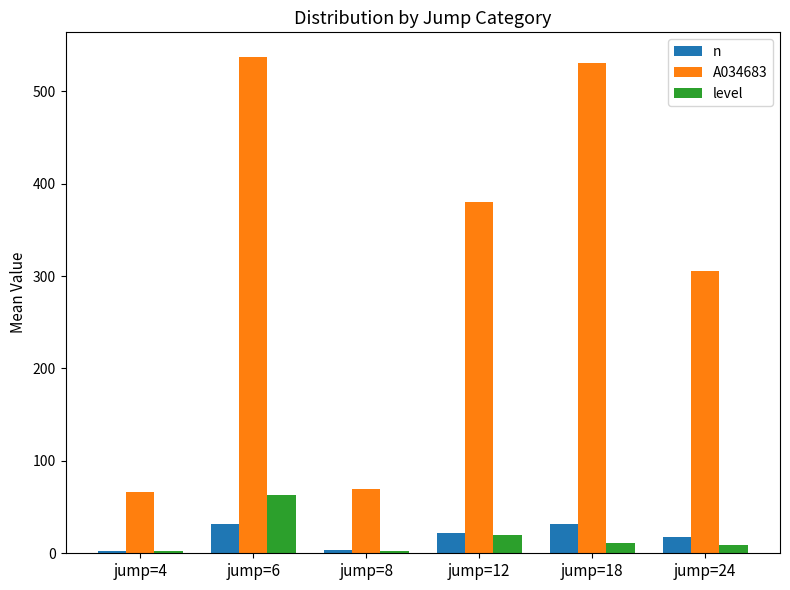

The level series shows 2.0 at jump=8. True or false?

True